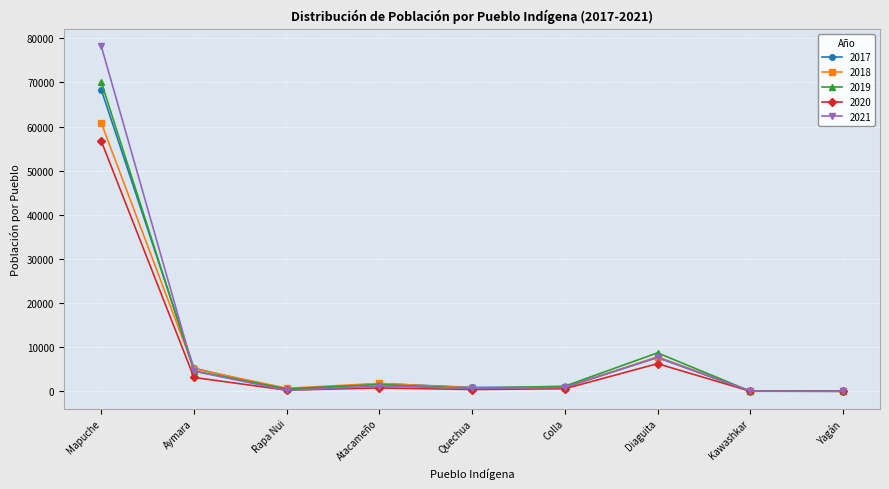

What is the greatest value displayed?

78262